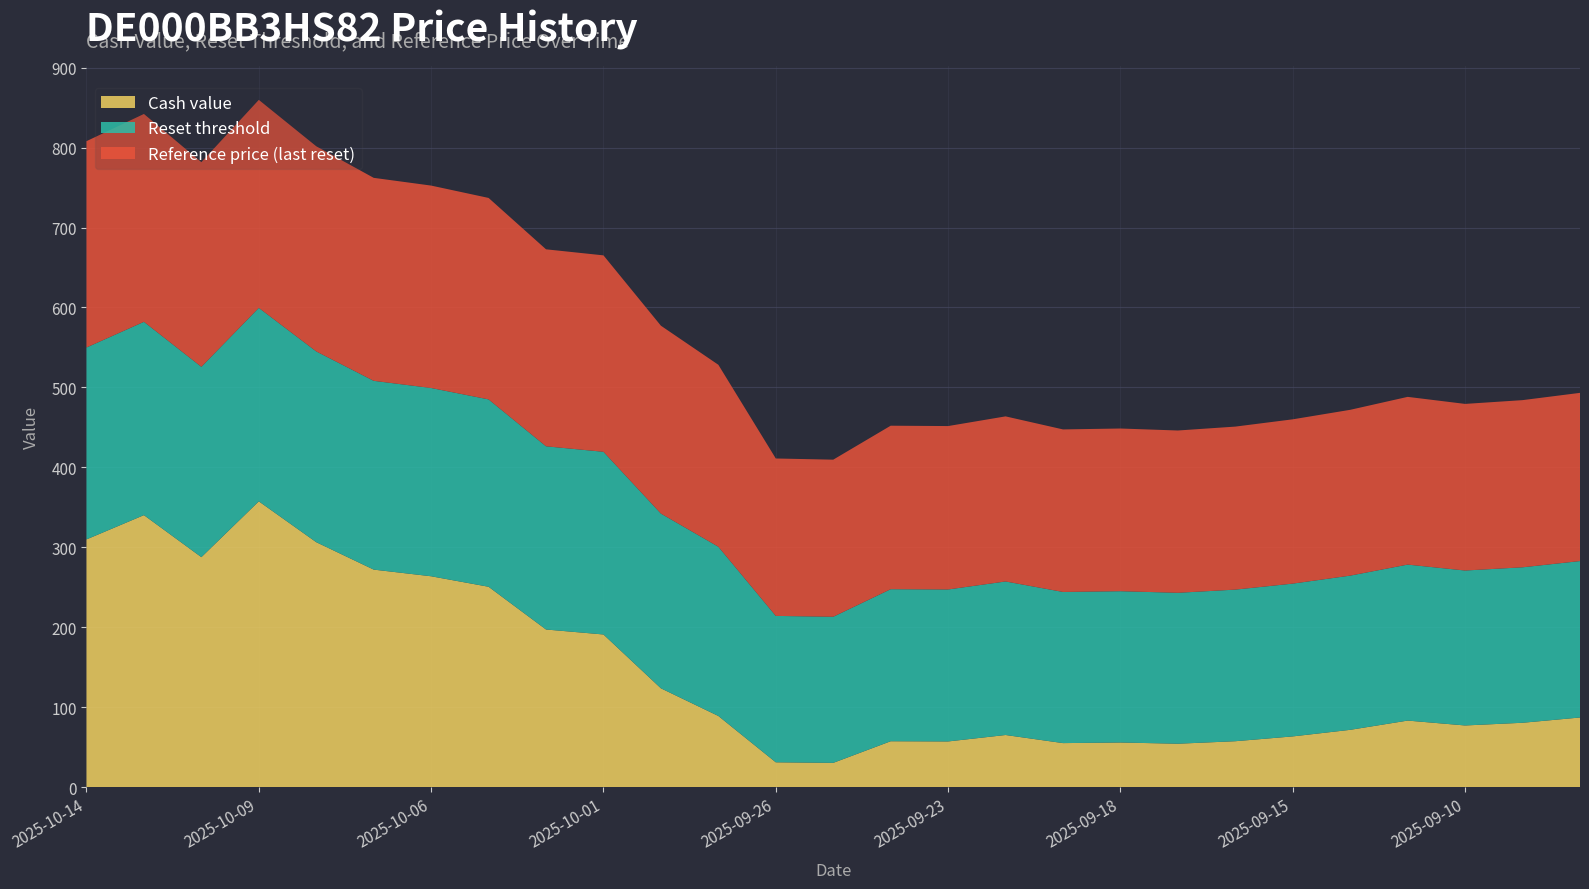

Reading left to right, list all the values displayed in this chart.

Cash value: 309.9	340.2	287.7	357.5	306.4	272.1	263.8	250.6	197.2	190.9	123.6	89.0	31.1	30.4	57.4	57.1	65.2	55.1	55.8	54.3	57.4	63.5	71.7	83.2	77.1	80.5	87.1
Reset threshold: 240.0	241.8	238.1	242.0	238.6	236.1	235.5	234.4	229.2	228.5	218.6	211.7	183.1	182.7	190.2	190.1	192.0	189.1	189.3	188.8	189.6	191.1	192.9	195.1	193.8	194.5	195.7
Reference price (last reset): 258.1	260.0	256.0	260.2	256.6	253.9	253.2	252.0	246.4	245.7	235.0	227.6	196.9	196.5	204.5	204.4	206.5	203.3	203.5	203.0	203.9	205.5	207.4	209.8	208.4	209.1	210.4